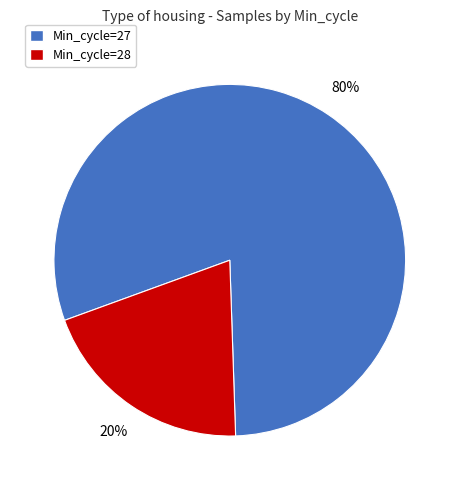

Is it true that Min_cycle=28 is 5% of the pie?

False